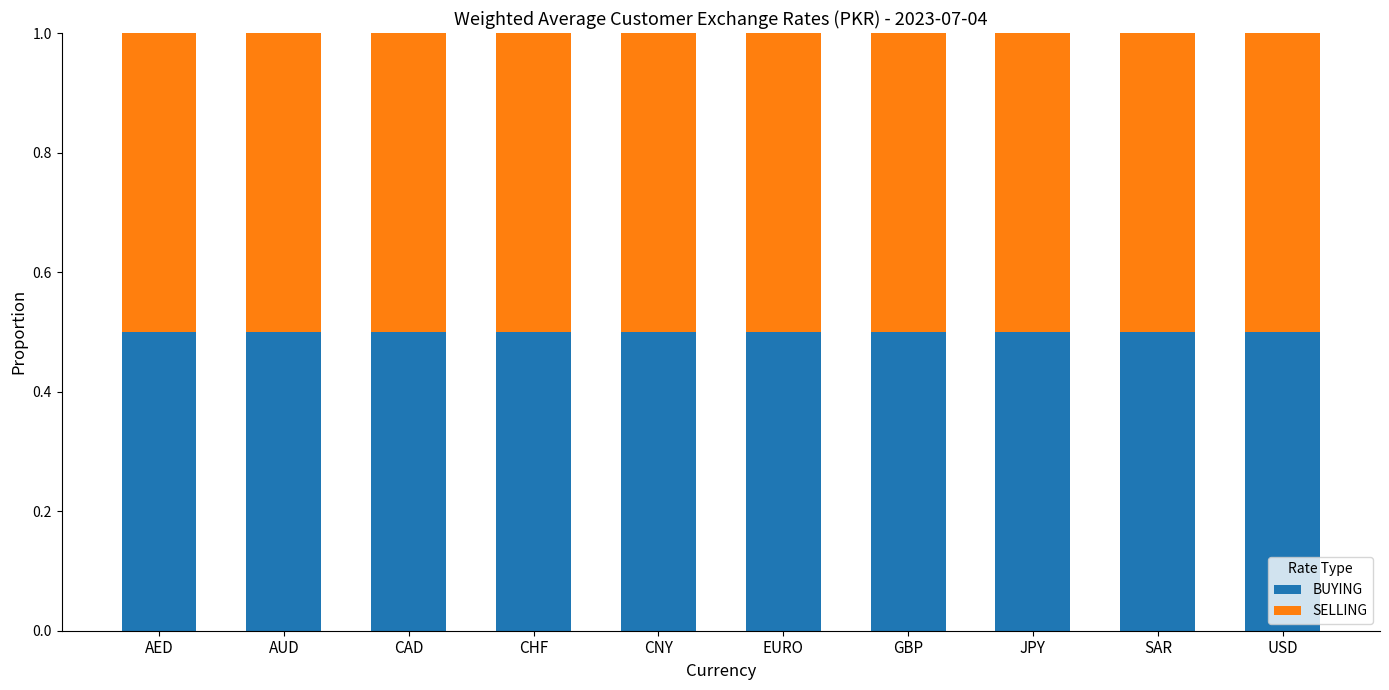

What value does the BUYING series have at EURO?

0.5